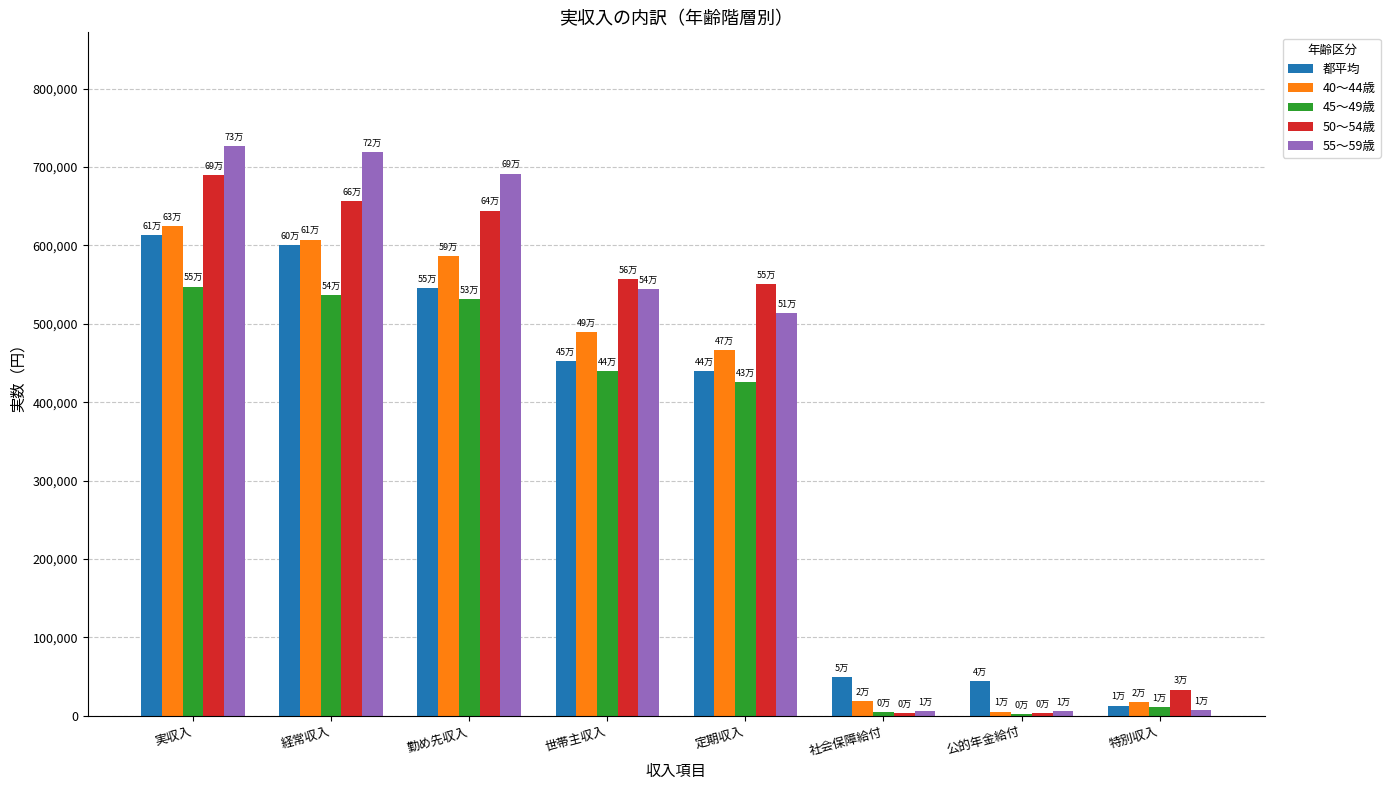

What is the approximate value of 50〜54歳 at 特別収入, to the nearest 10?

33460